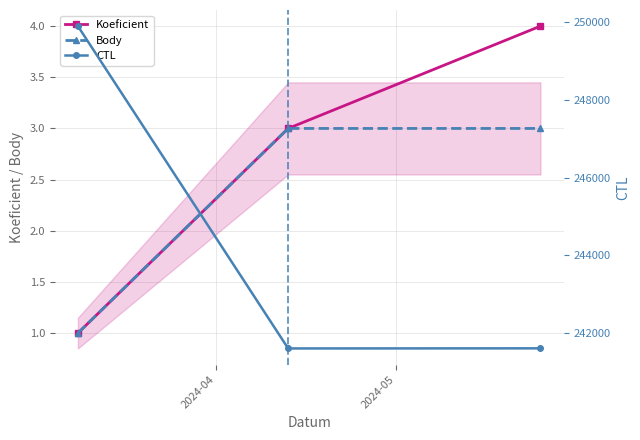

Is it true that Body equals 3 at 2024-05?

True